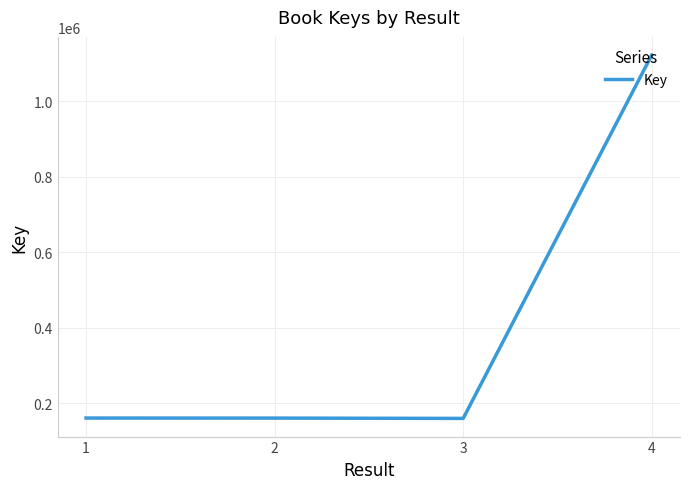

Approximately how many times larger is the value at 2 compared to 1?

1.0